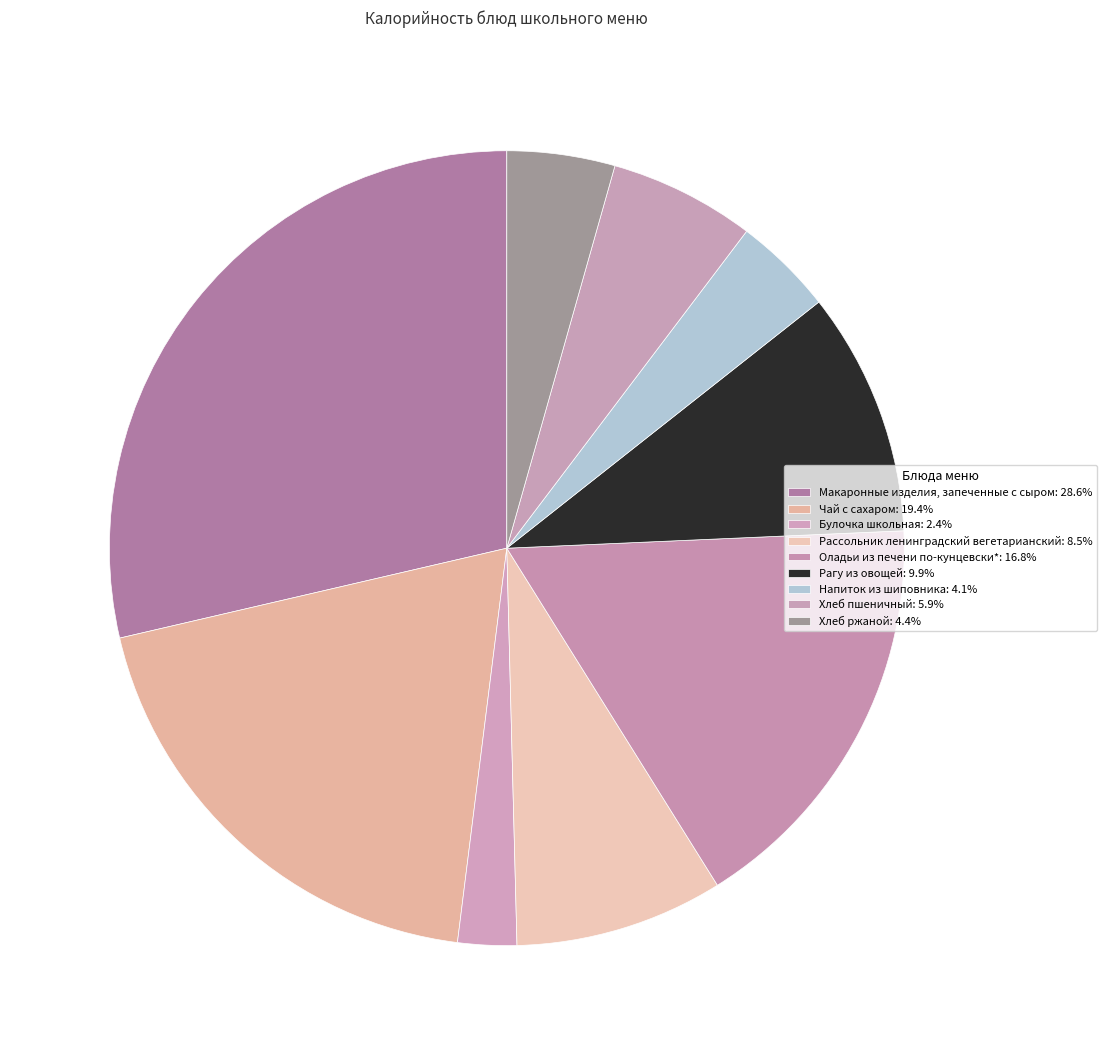

How many segments does this pie chart have?

9